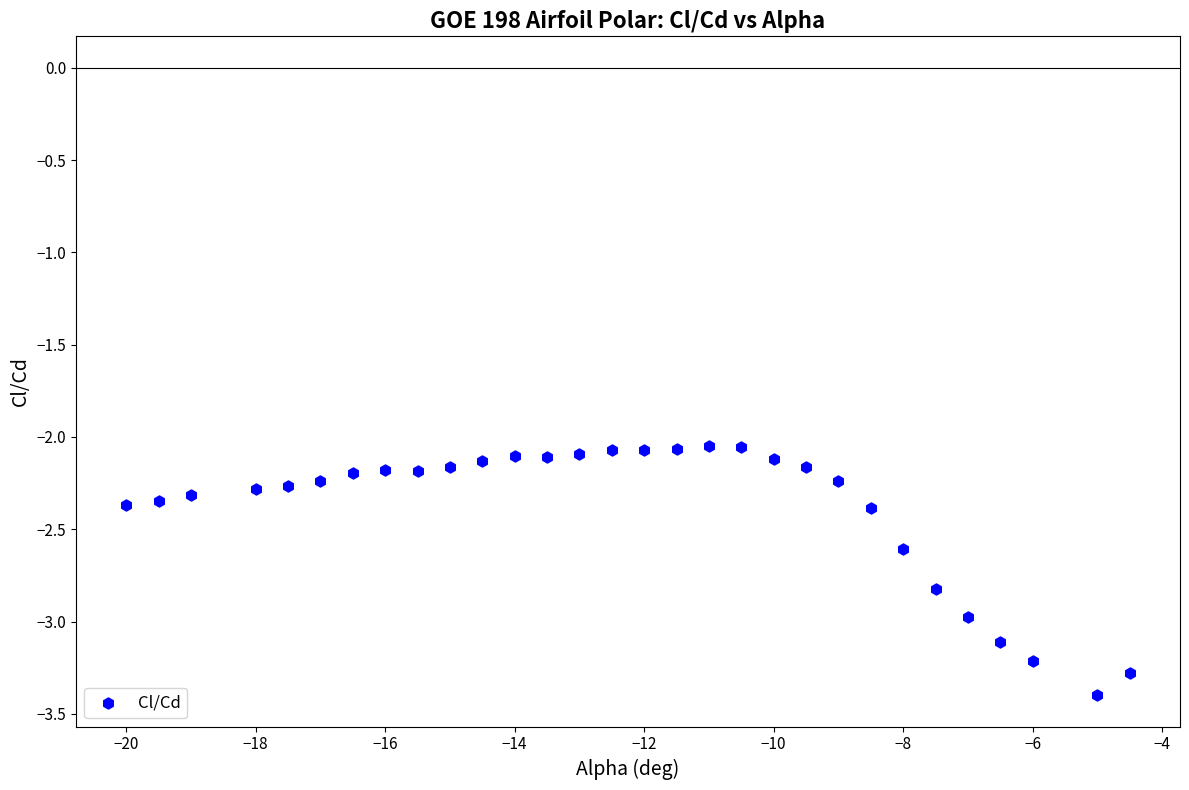

What is the range of Y values (max minus min)?

1.3